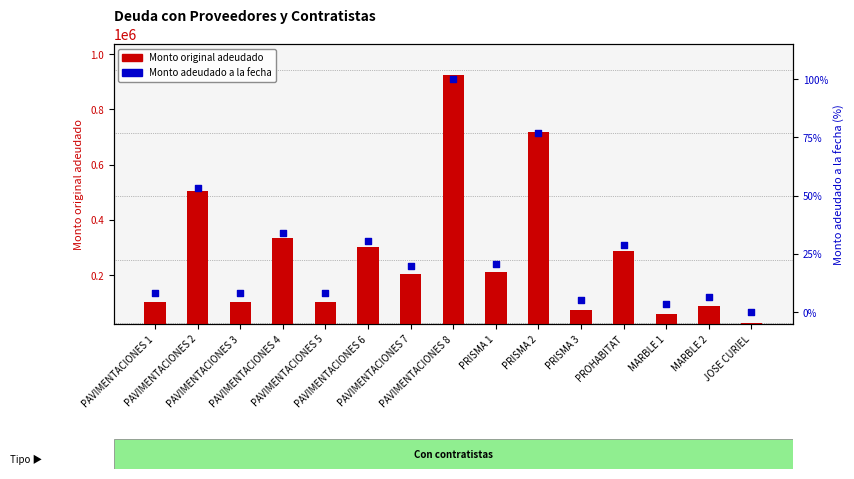

At which category is the sum across all series the highest?

PAVIMENTACIONES 8